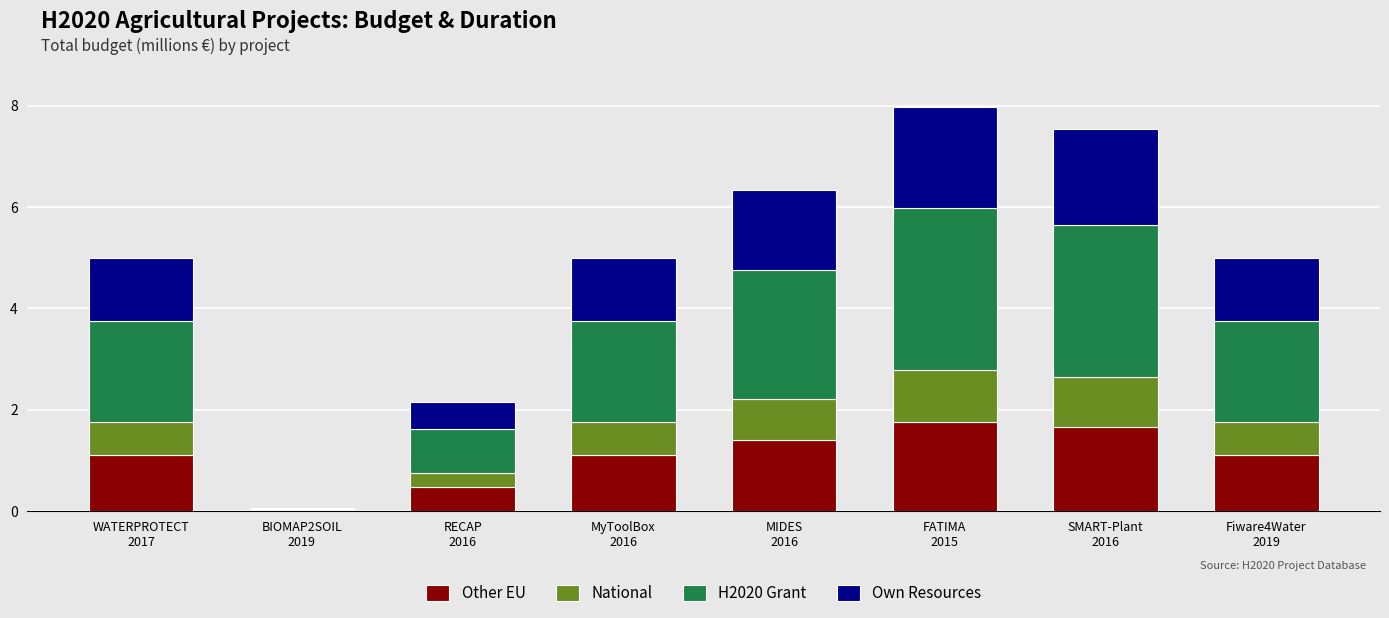

What is the sum of all Other EU values?

8.6